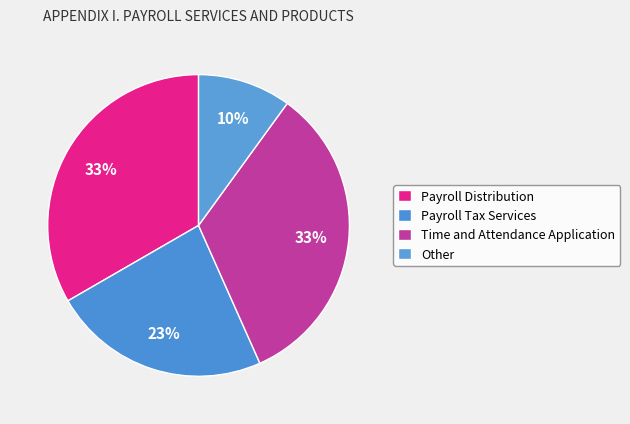

To the nearest percent, what portion does Payroll Distribution represent?

33%